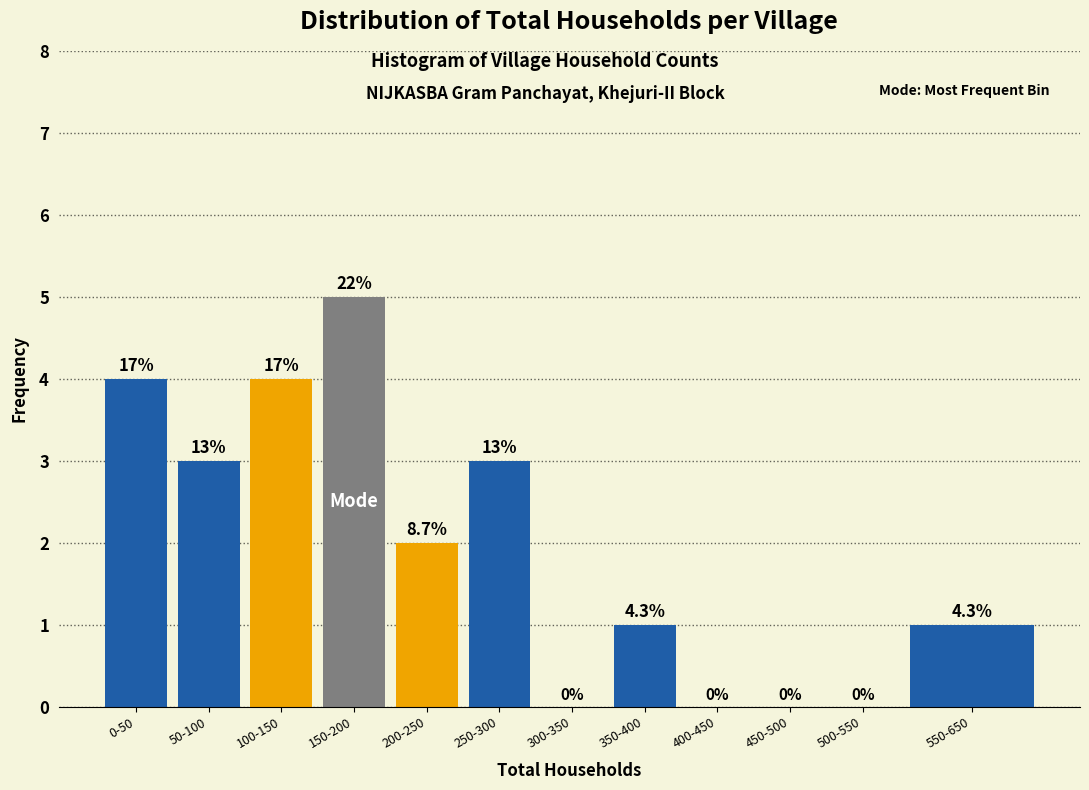

Are the bars horizontal?

No